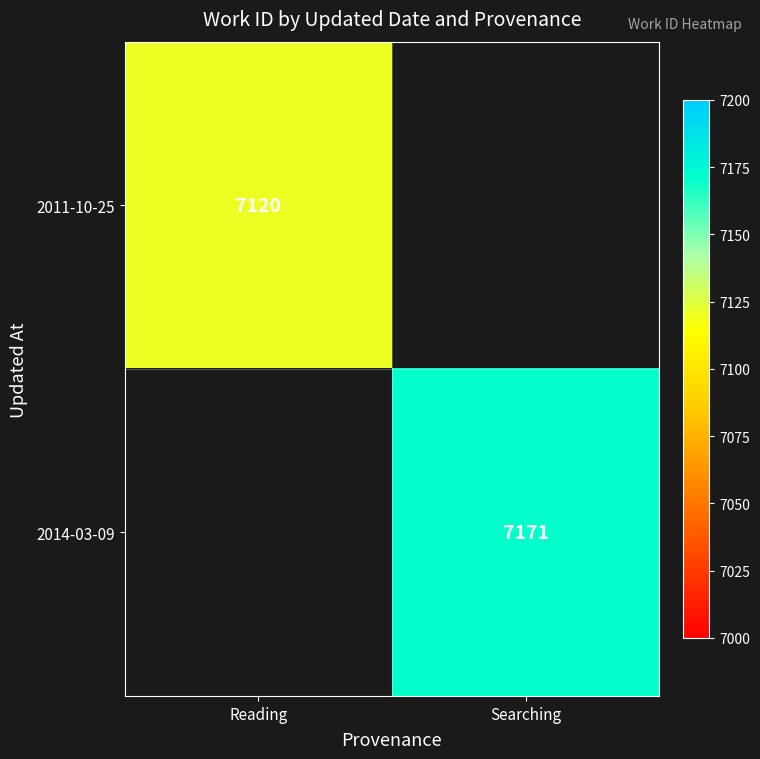

The 2011-10-25 series shows 9798 at Reading. True or false?

False